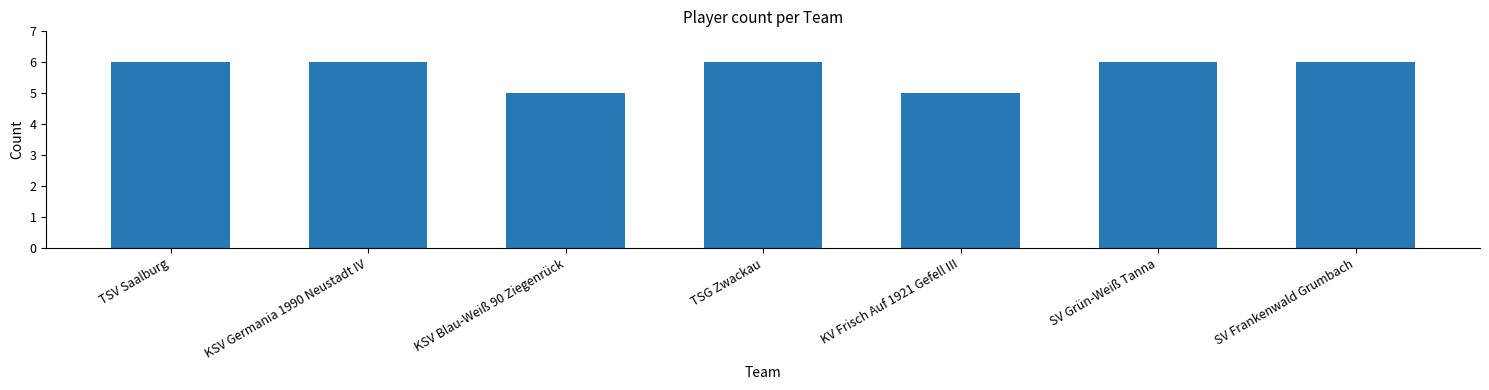

True or false: the data shows 6 at SV Frankenwald Grumbach.

True